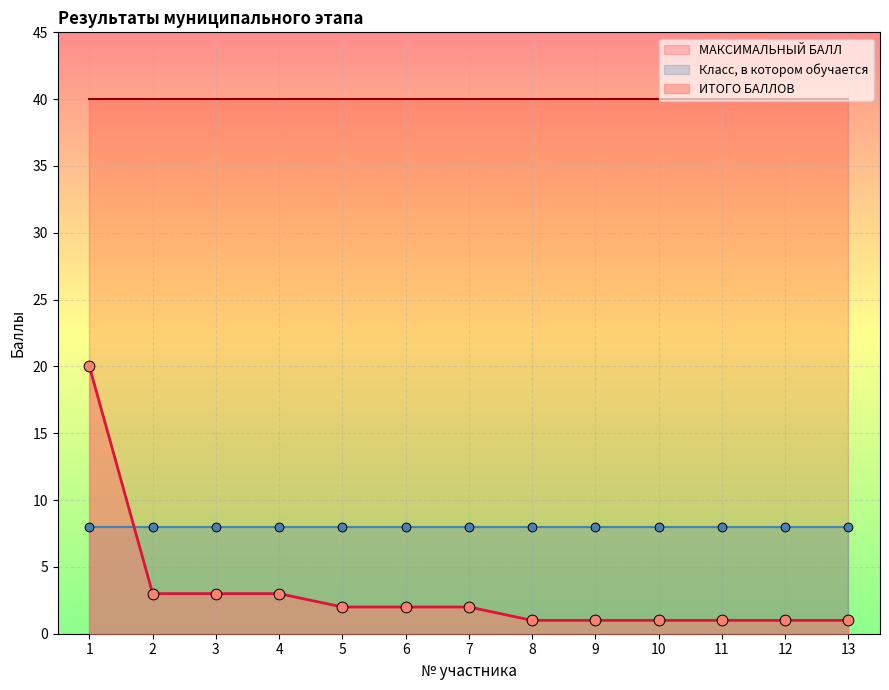

Which series has the widest spread of Y values?

ИТОГО БАЛЛОВ